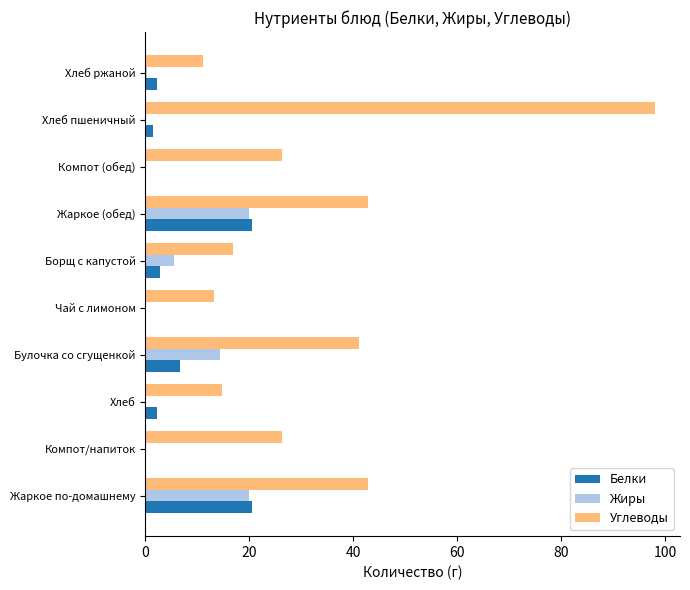

True or false: Углеводы has a value of 42.8 at Жаркое (обед).

True